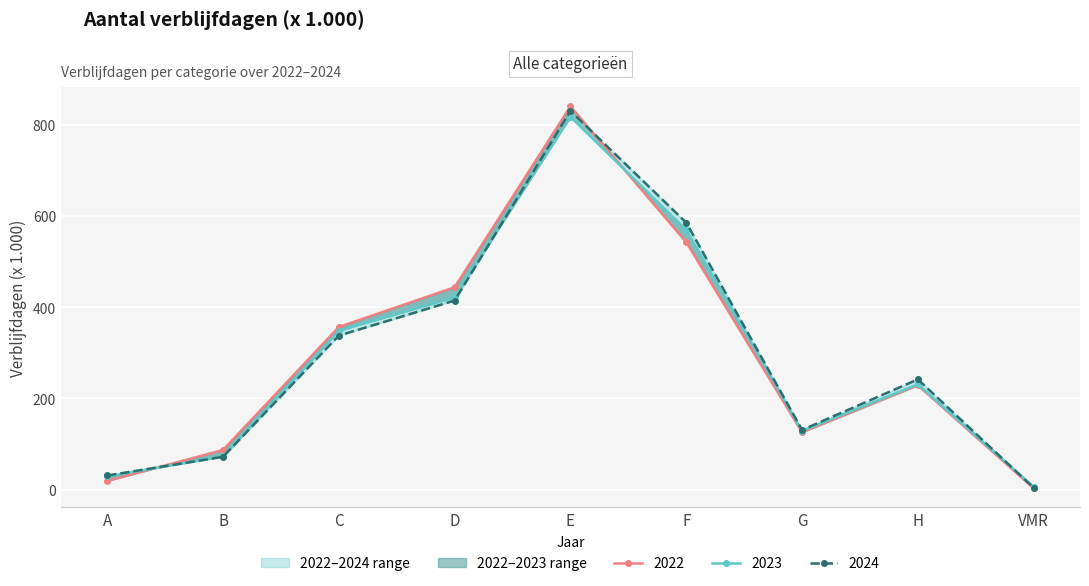

At which category does the chart reach its minimum across all series?

VMR